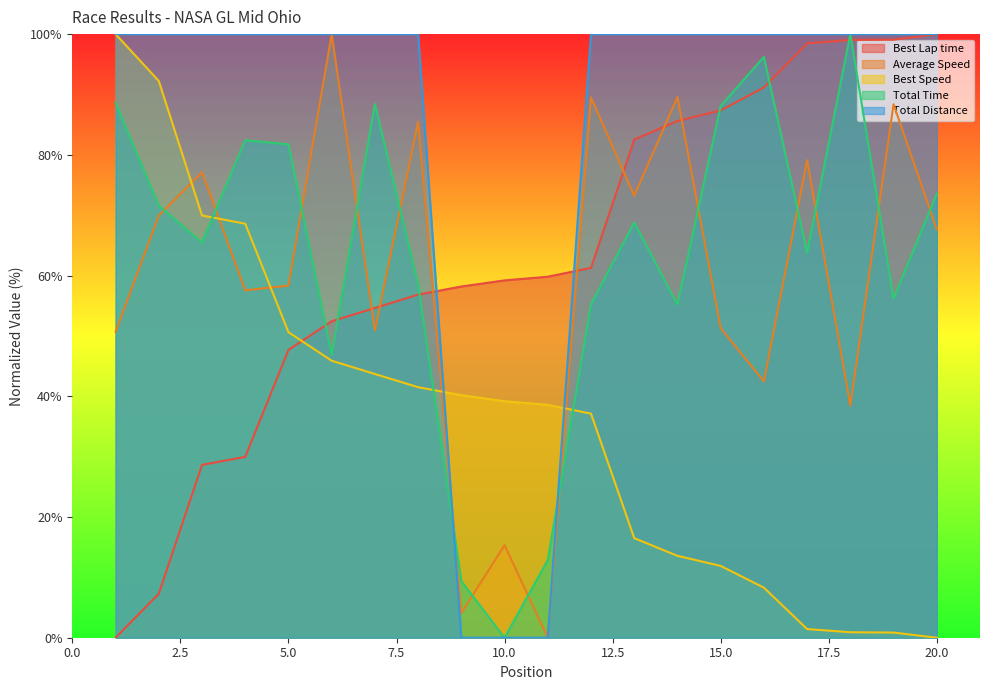

True or false: Total Time has a value of 55.3 at 12.

True